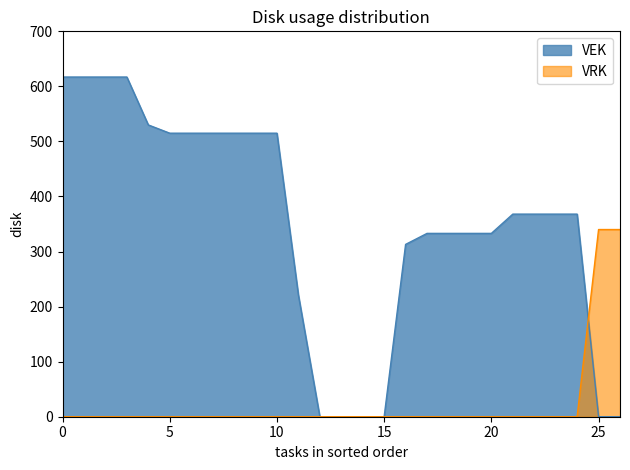

What is the difference between the highest and lowest values at 20?

333